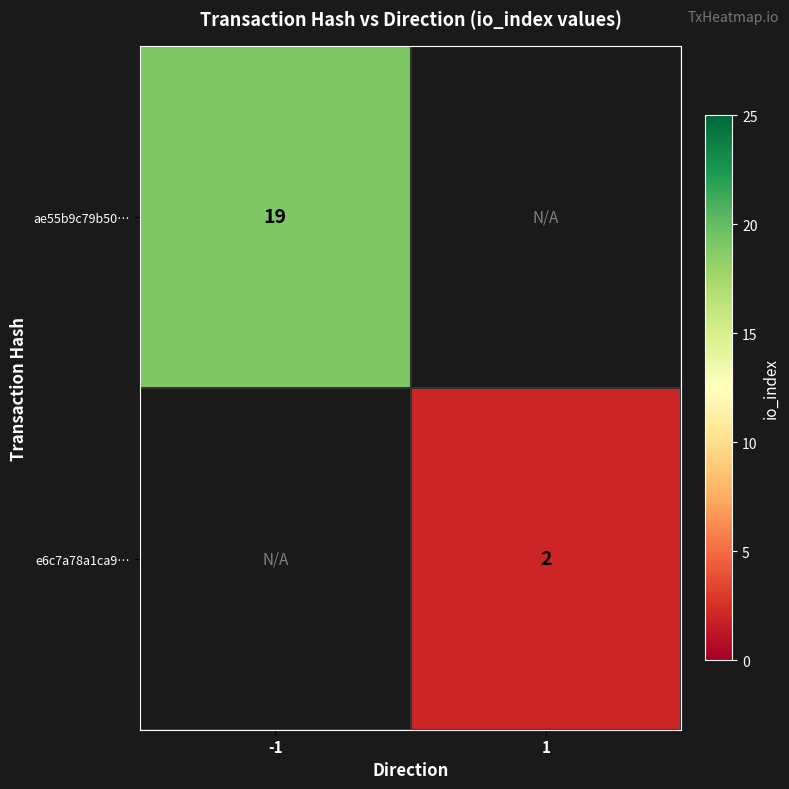

At how many categories does at least one series exceed 7?

1